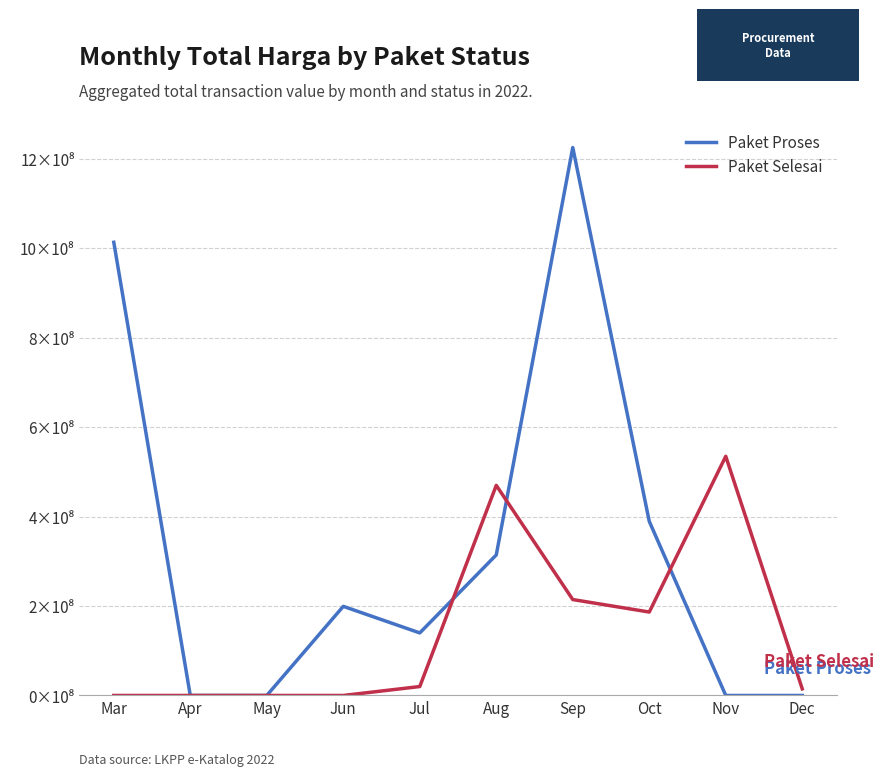

Which series has the largest total across all categories?

Paket Proses